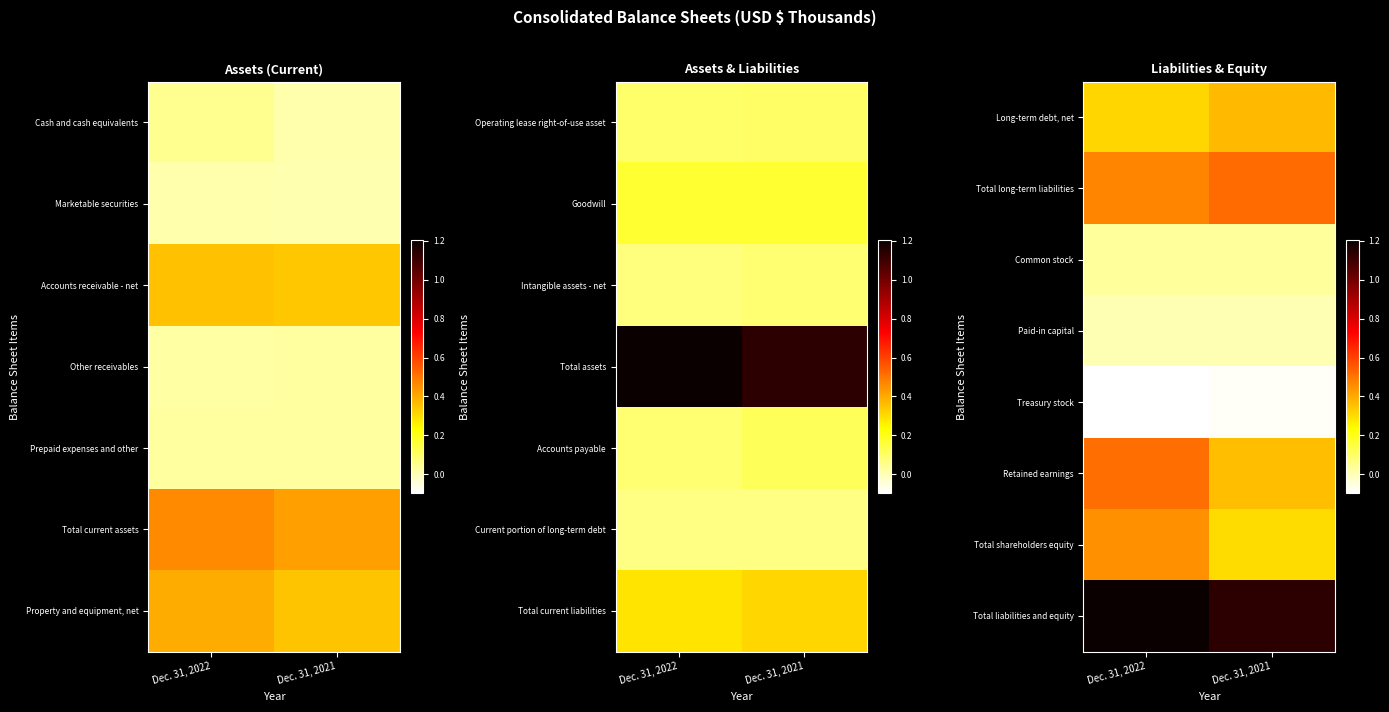

At how many categories does at least one series exceed -41481?

2